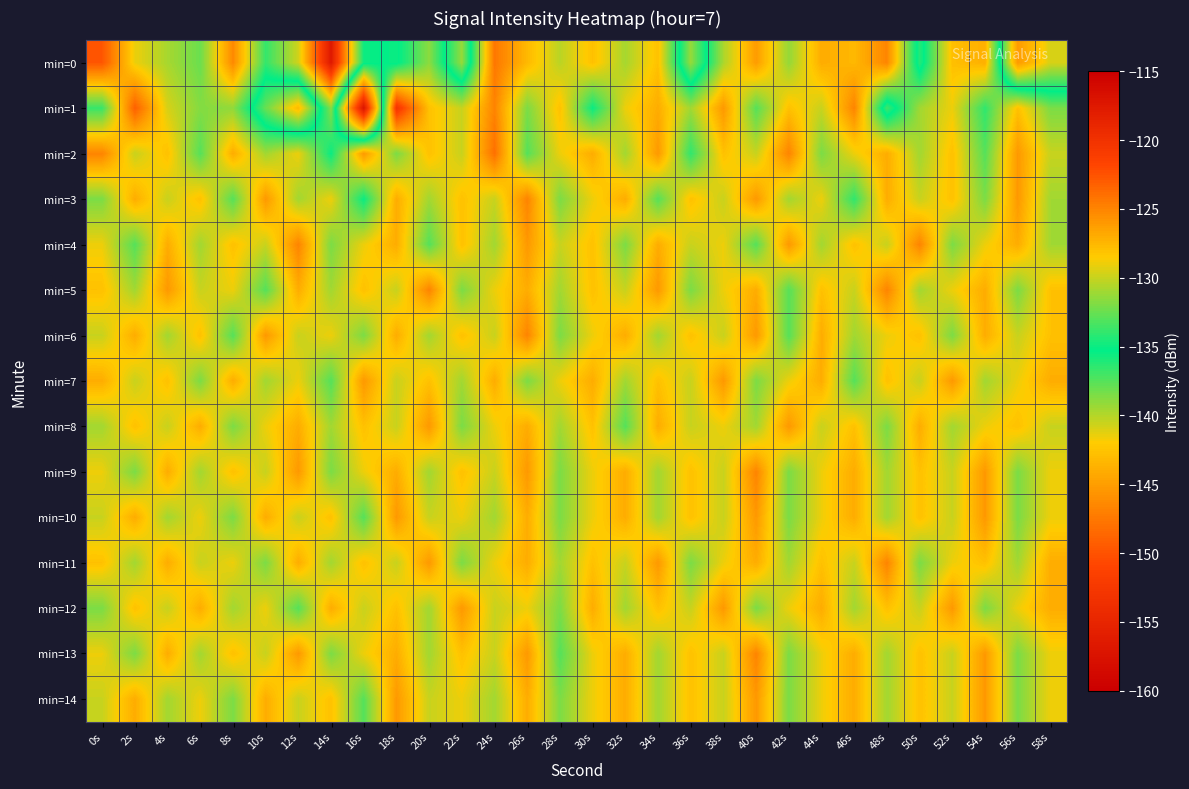

What is the greatest value displayed?

-117.6